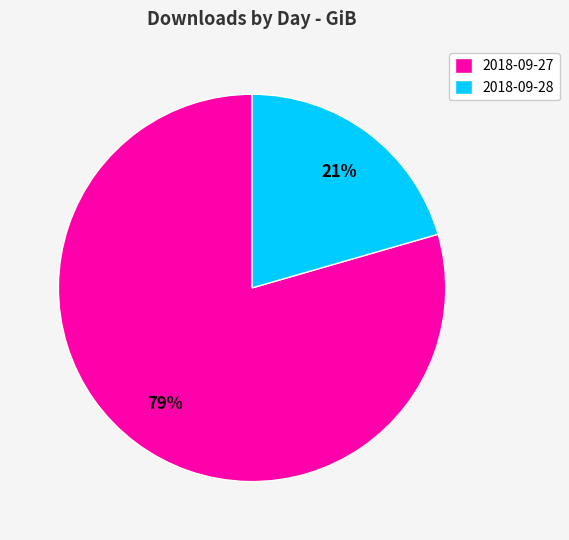

Which category has the smallest portion of the pie?

2018-09-28